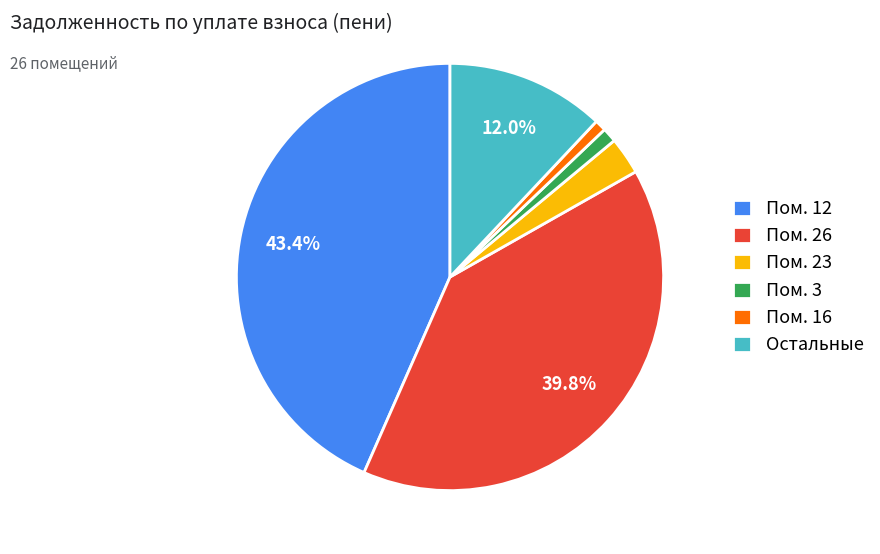

What is the largest slice in the pie chart?

Пом. 12